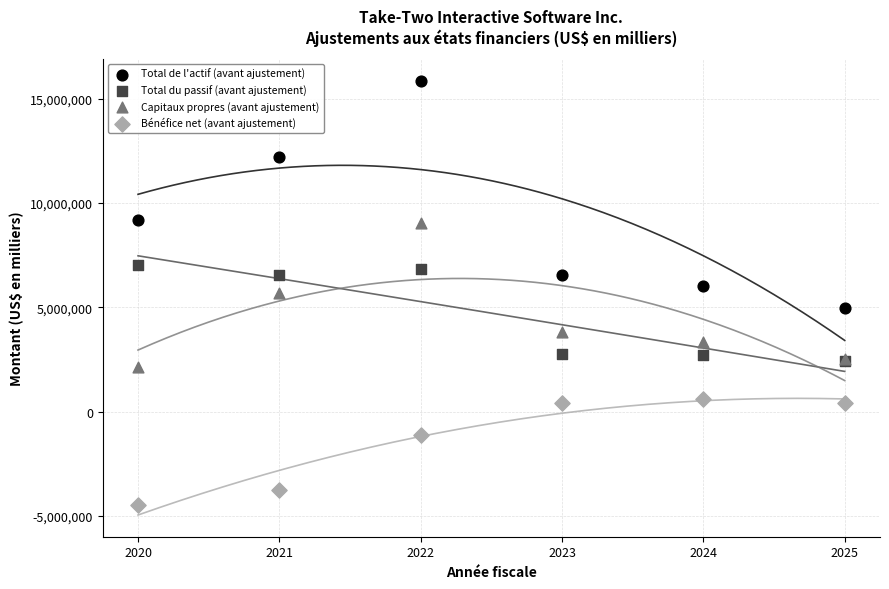

In the Bénéfice net (avant ajustement) series, what Y value is closest to -1945007?

-1124700